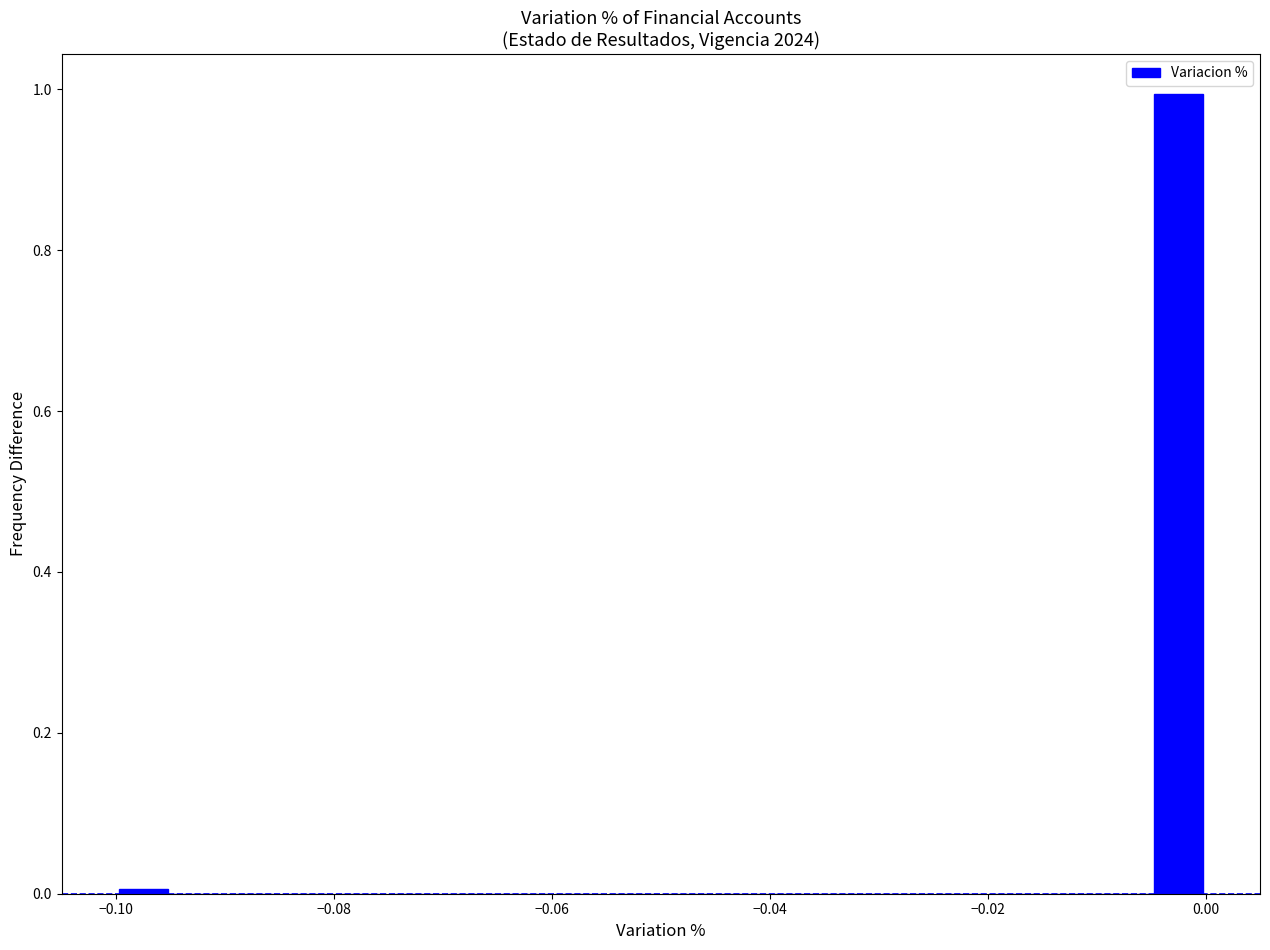

Read against the x-axis, roughly where is the centre of the tallest bar?

-0.002